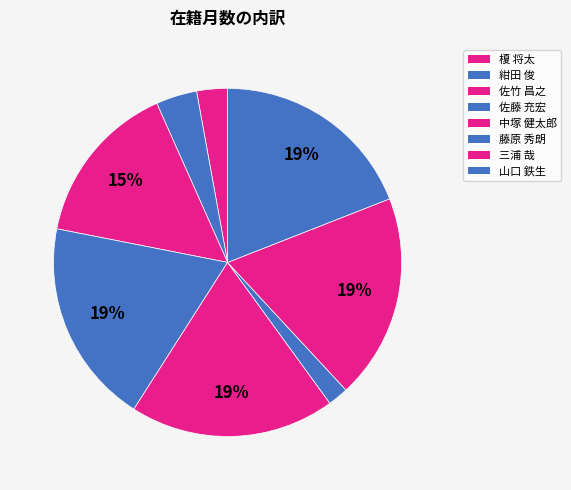

Count the number of slices in the pie.

8